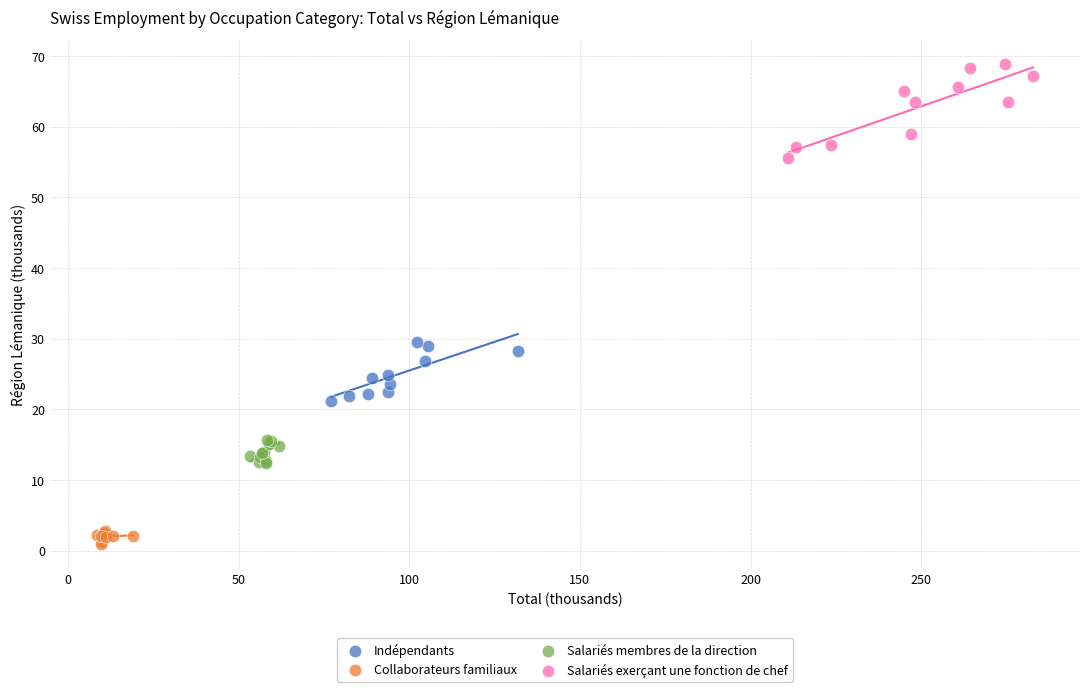

Which series reaches the maximum Y coordinate?

Salariés exerçant une fonction de chef